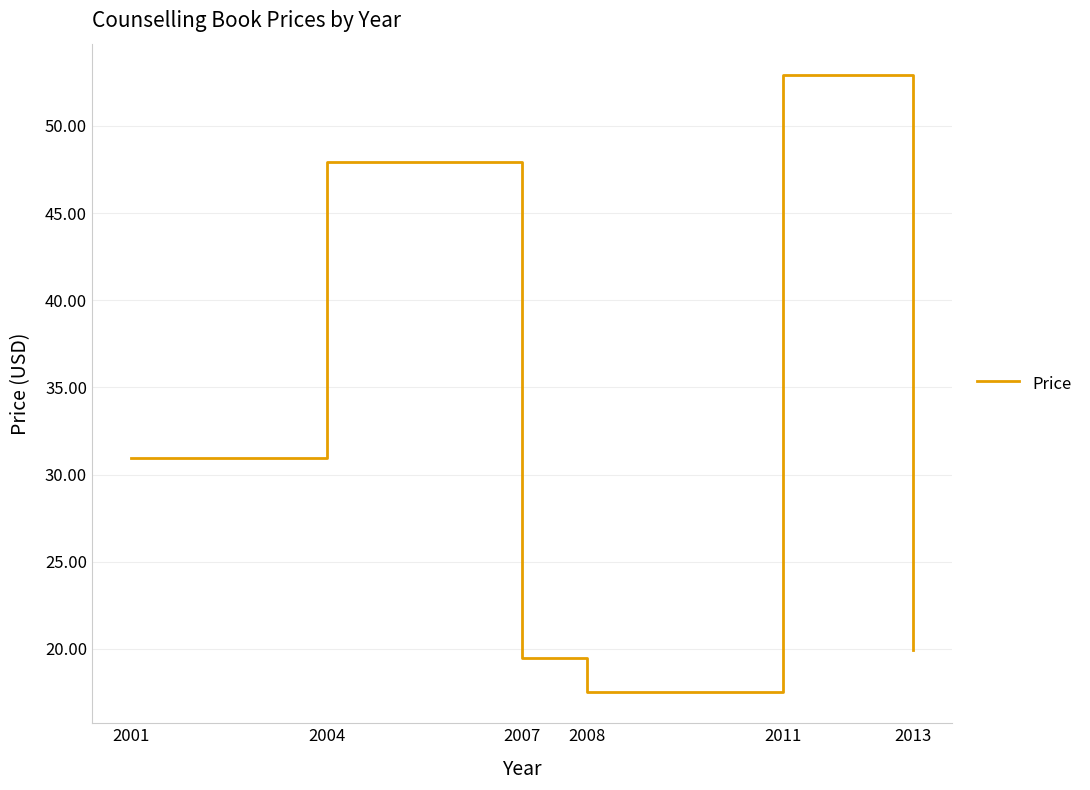

What is the greatest value displayed?

53.0